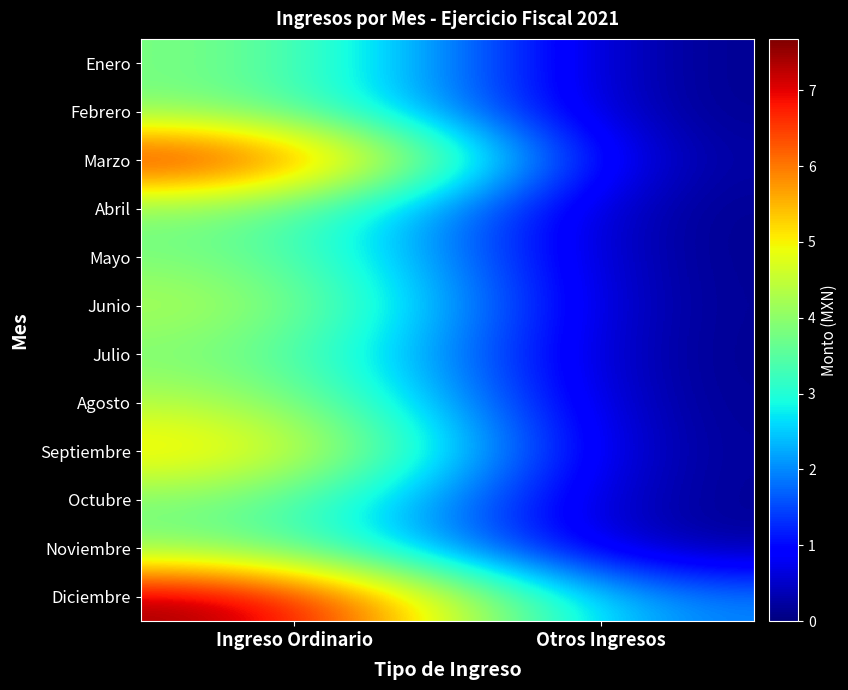

Reading left to right, list all the values displayed in this chart.

Enero: Ingreso Ordinario=3945958.9	Otros Ingresos=0.0
Febrero: Ingreso Ordinario=3945958.9	Otros Ingresos=0.0
Marzo: Ingreso Ordinario=7249773.1	Otros Ingresos=0.0
Abril: Ingreso Ordinario=3945958.9	Otros Ingresos=219.0
Mayo: Ingreso Ordinario=3945958.9	Otros Ingresos=0.0
Junio: Ingreso Ordinario=4473833.9	Otros Ingresos=0.0
Julio: Ingreso Ordinario=3945958.9	Otros Ingresos=0.0
Agosto: Ingreso Ordinario=4482552.8	Otros Ingresos=0.0
Septiembre: Ingreso Ordinario=5454652.8	Otros Ingresos=0.0
Octubre: Ingreso Ordinario=3945958.9	Otros Ingresos=30000.0
Noviembre: Ingreso Ordinario=3945958.9	Otros Ingresos=70000.0
Diciembre: Ingreso Ordinario=7675780.3	Otros Ingresos=1754000.0